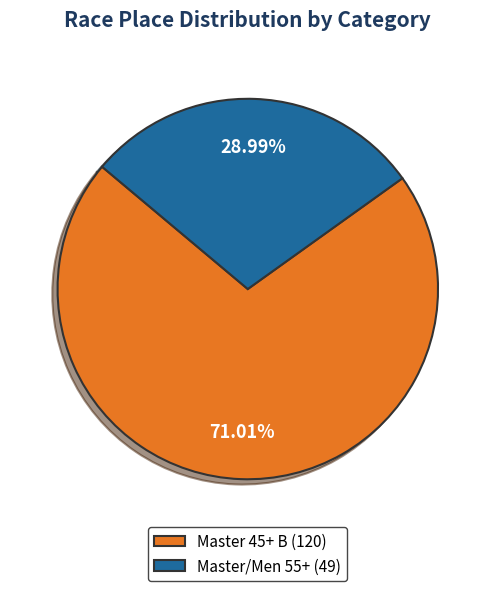

Between Master 45+ B (120) and Master/Men 55+ (49), which is larger?

Master 45+ B (120)